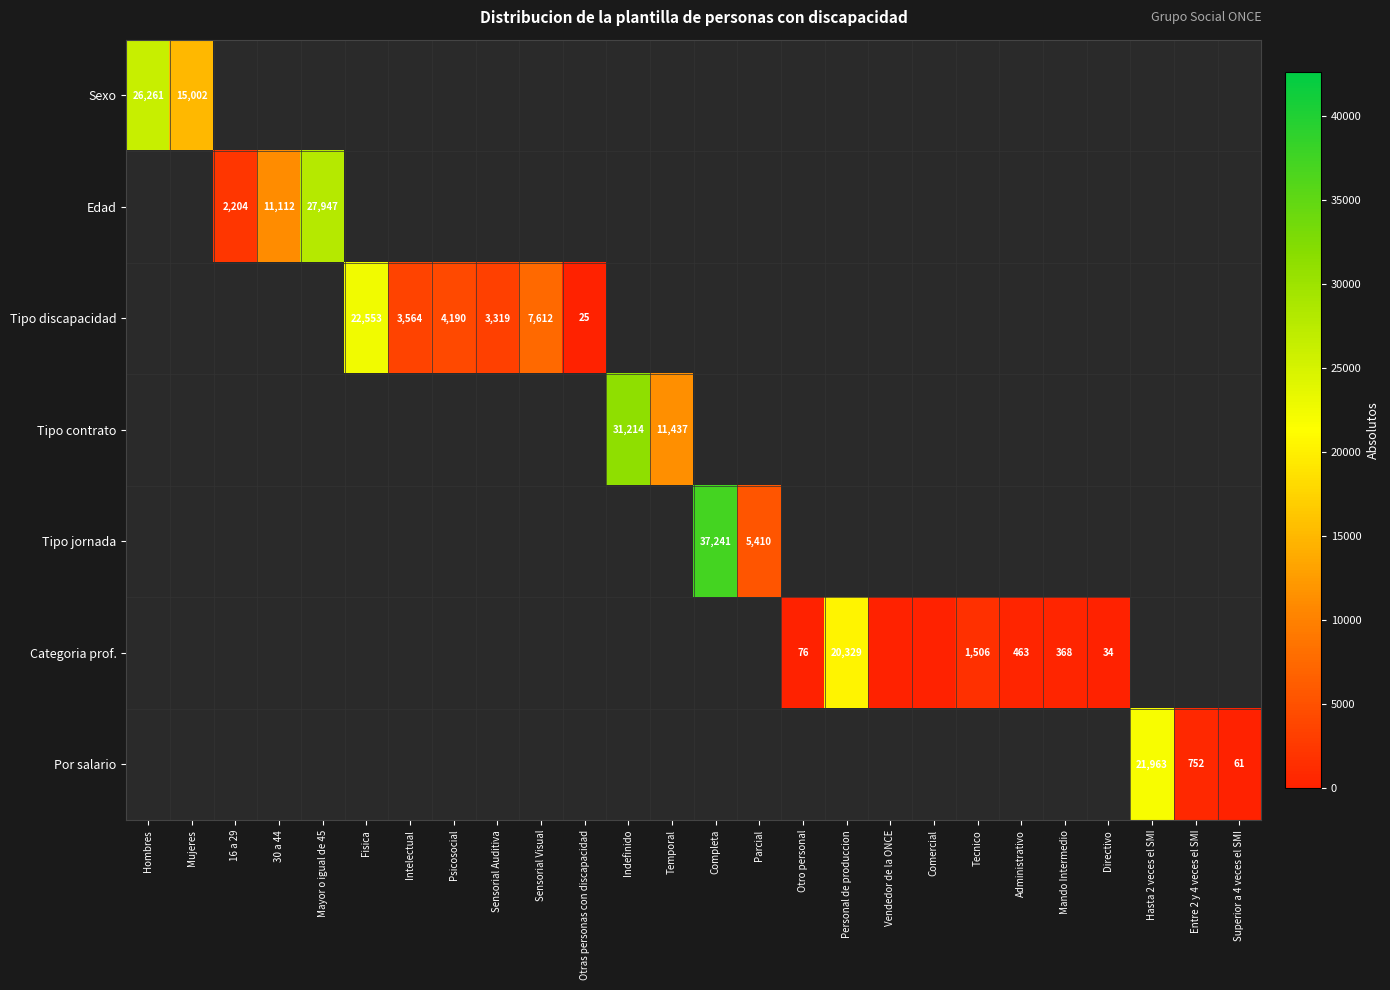

The Edad series shows 49903 at Mayor o igual de 45. True or false?

False